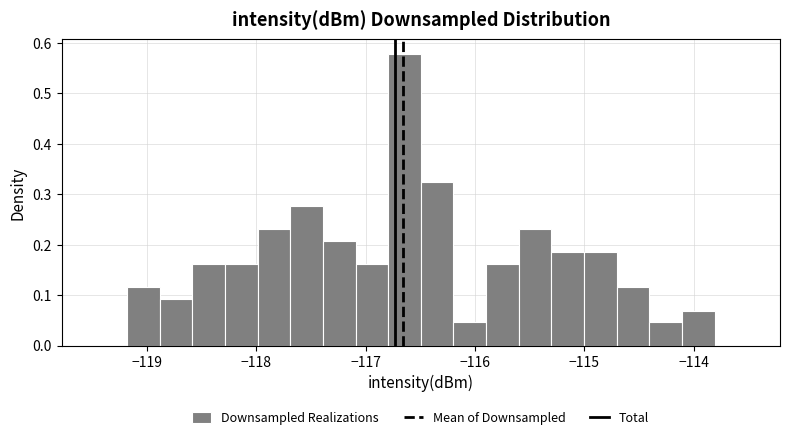

Around what value on the x-axis is the tallest bar? Give the approximate position of its centre, as read against the axis.

-116.6